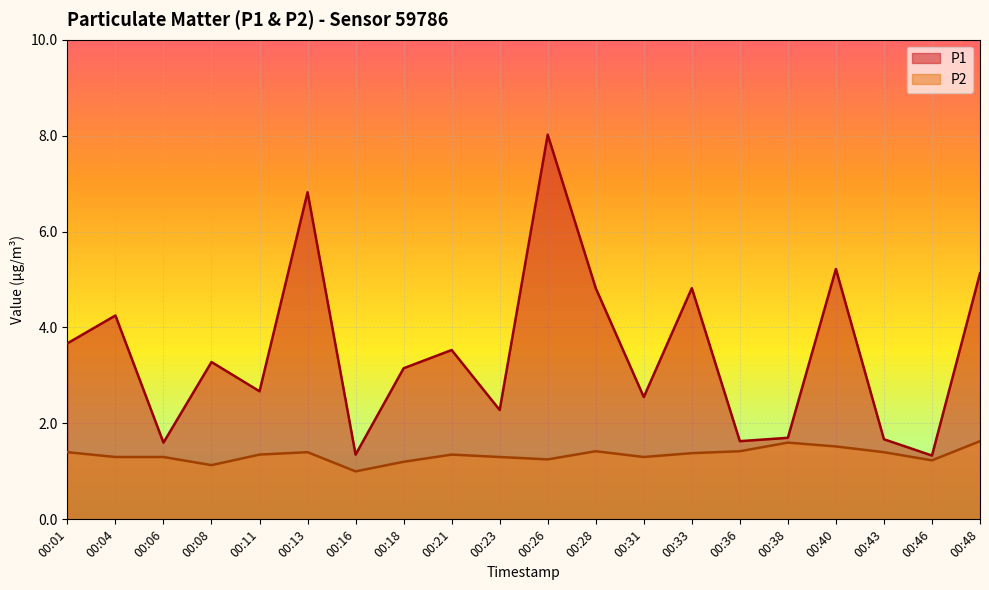

Where is the first local minimum for P2?

00:08